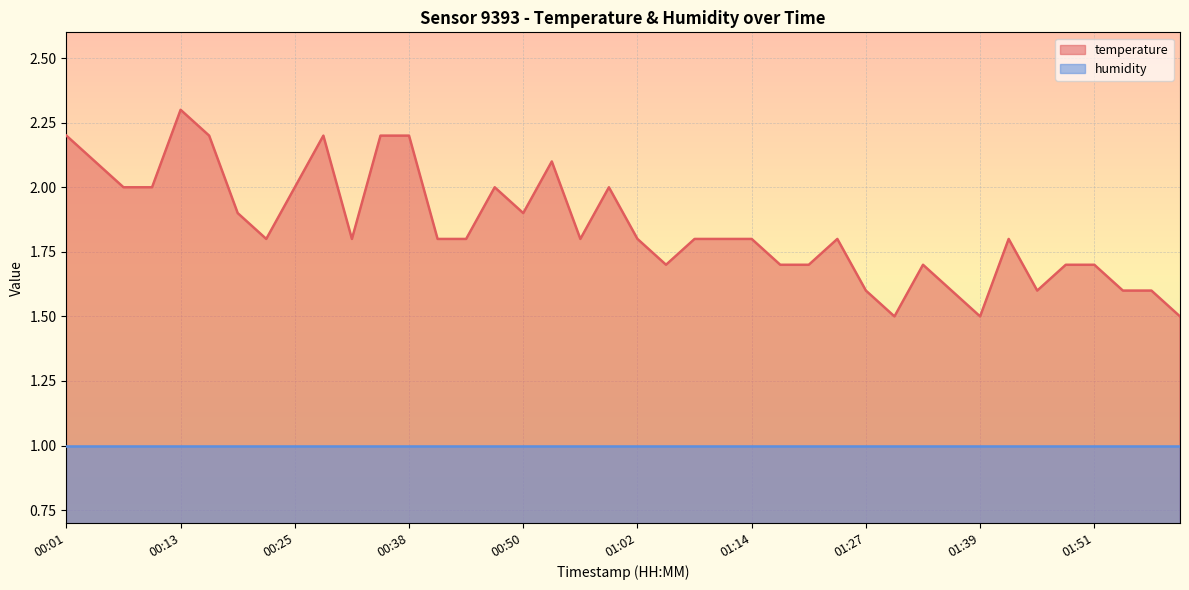

What is the difference between the values at 01:11 and 01:05?

0.1